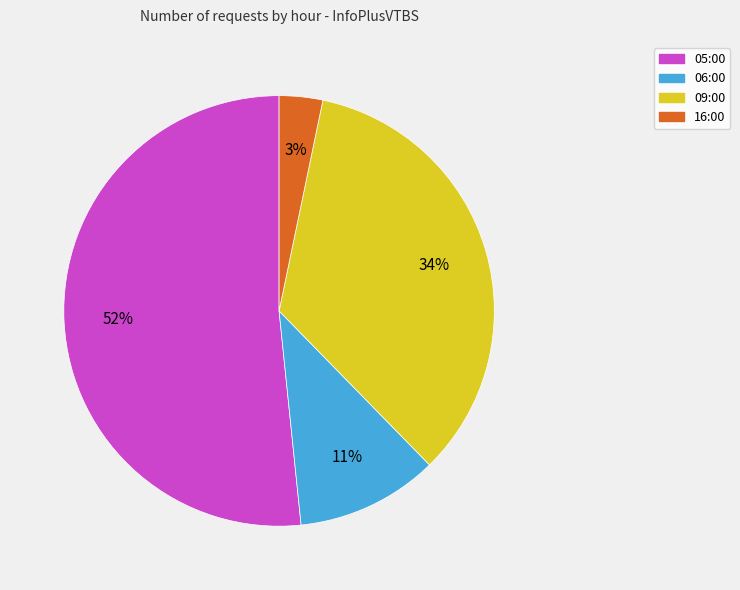

Do 09:00 and 05:00 together represent more than half of the pie?

Yes